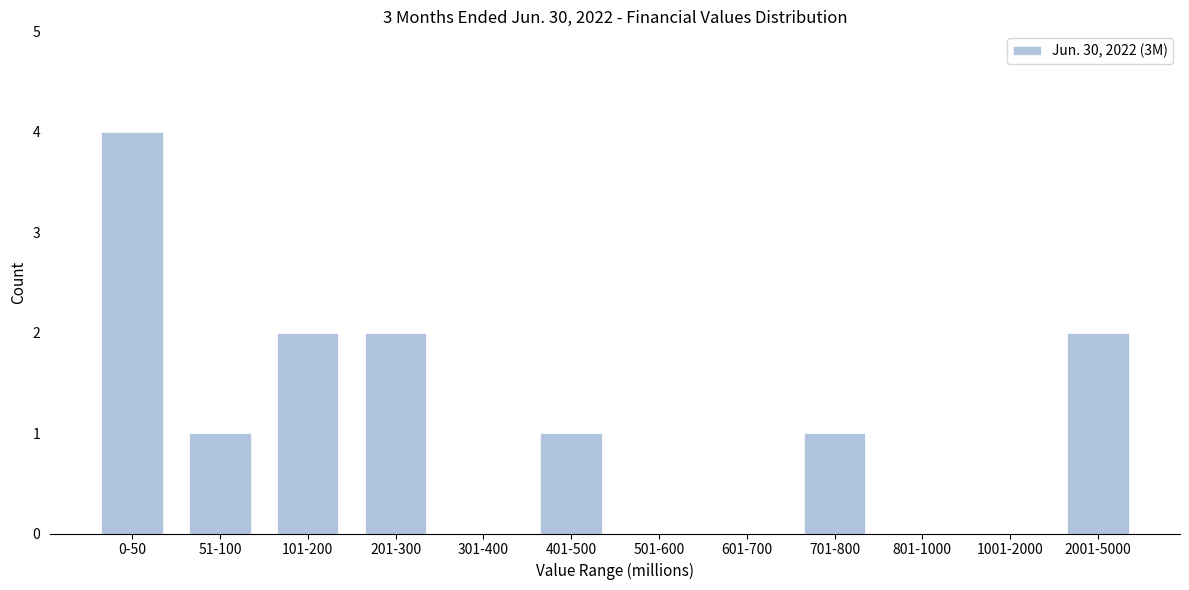

Reading left to right, transcribe all the data shown in this chart.

0-50=4	51-100=1	101-200=2	201-300=2	301-400=0	401-500=1	501-600=0	601-700=0	701-800=1	801-1000=0	1001-2000=0	2001-5000=2